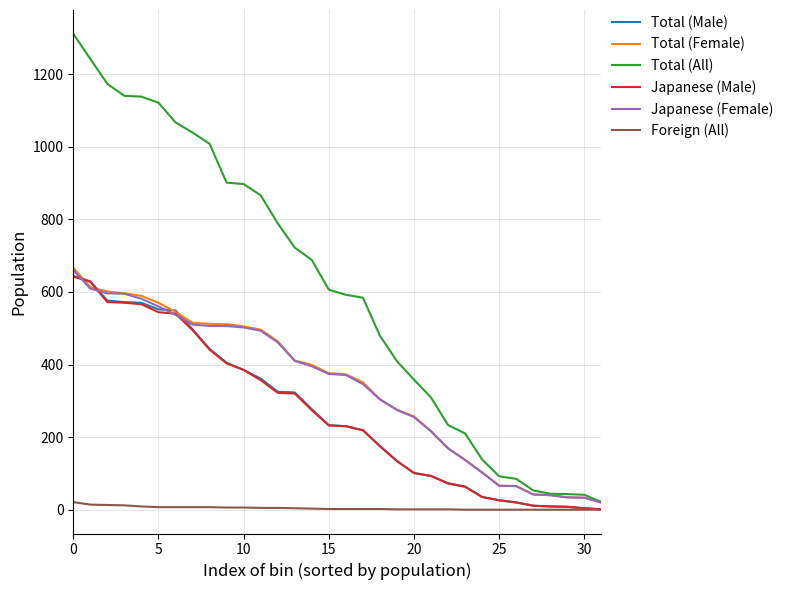

What is the greatest value displayed?

1311